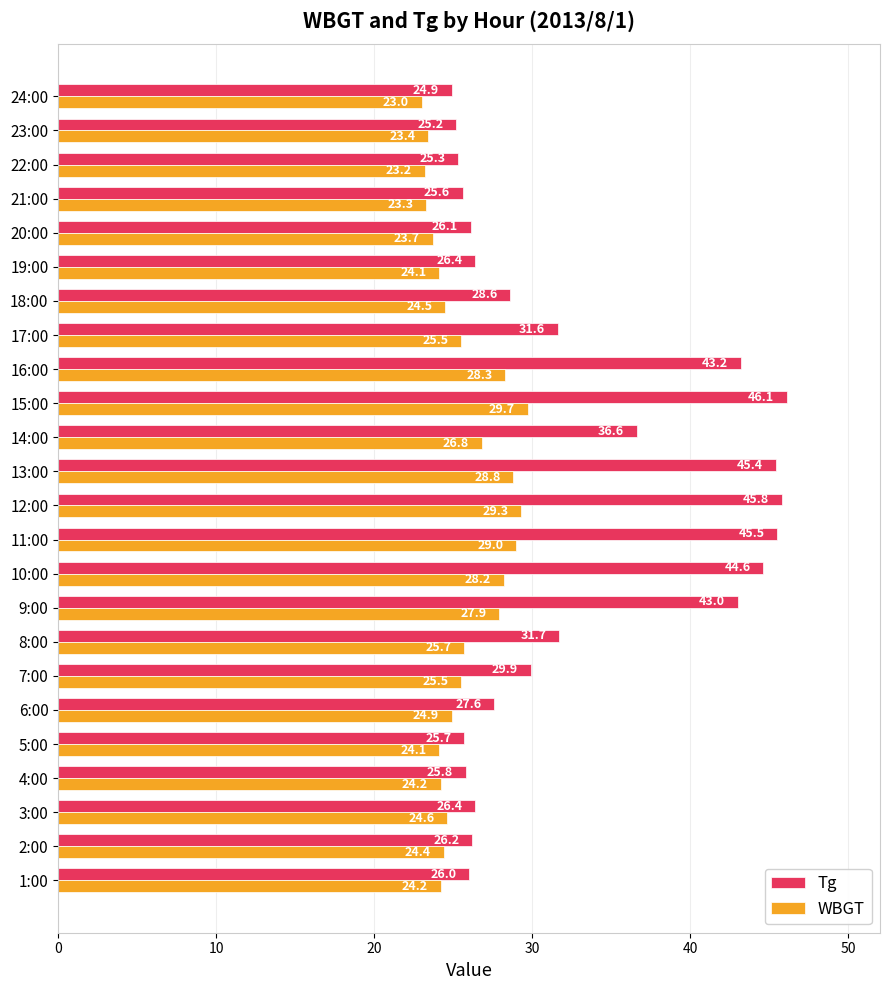

How many data points in Tg are less than 28?

12